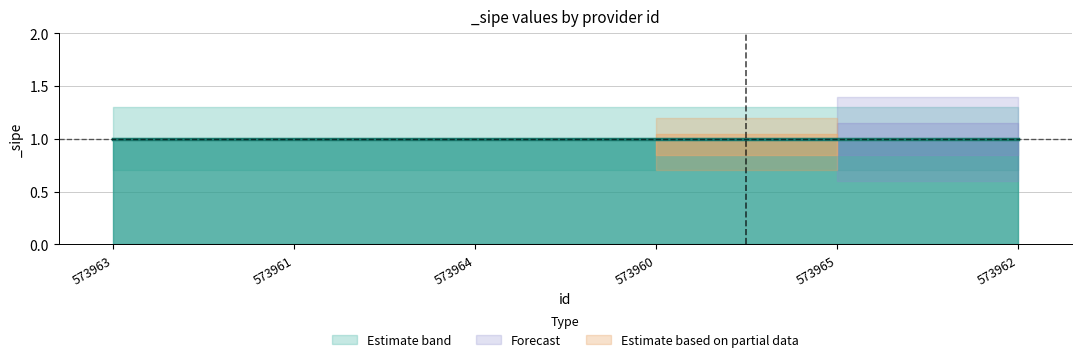

What is the spread (max minus min) of values at 573964?

0.6